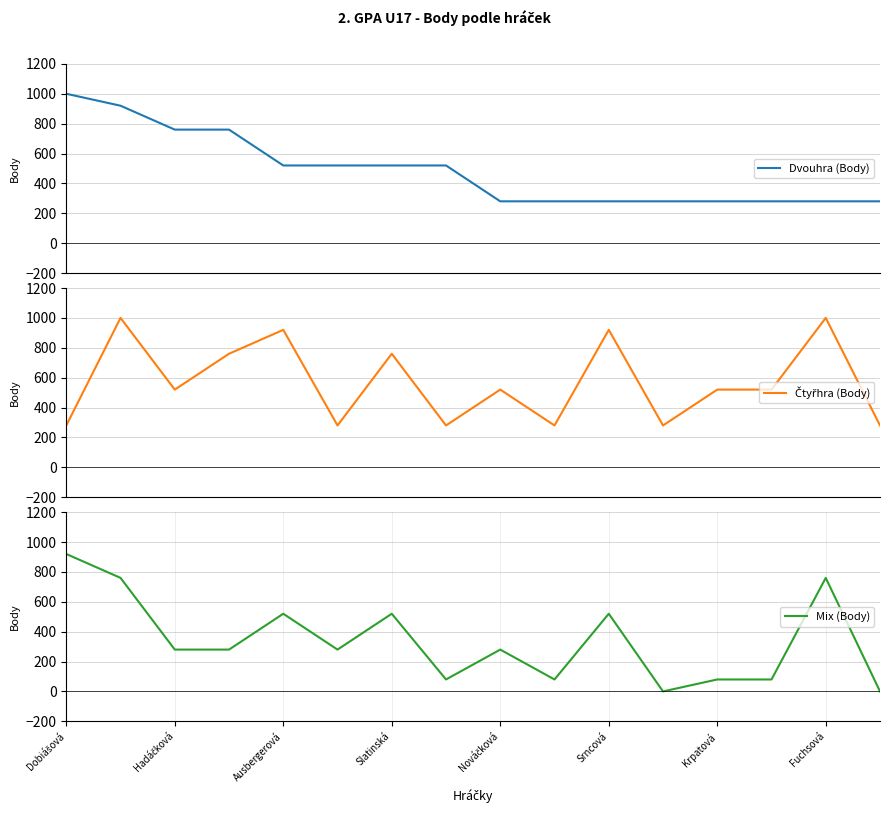

What is the maximum value for Mix (Body)?

920